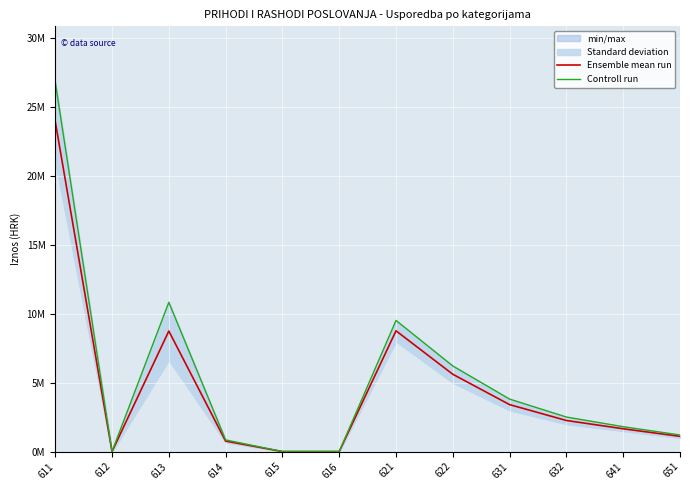

The value of Ensemble mean run at 632 is 2250000.0. True or false?

True